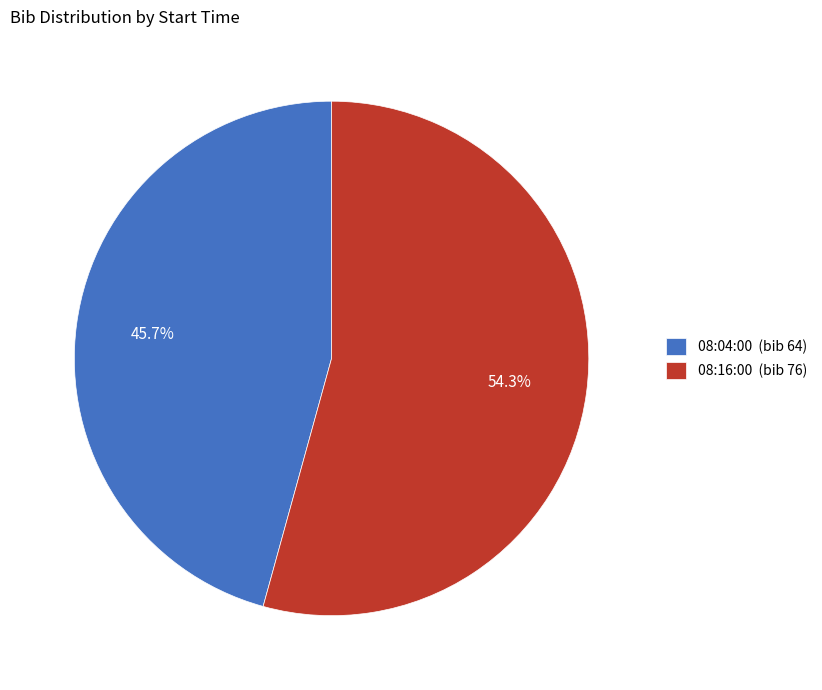

Which category has the biggest portion of the pie?

08:16:00